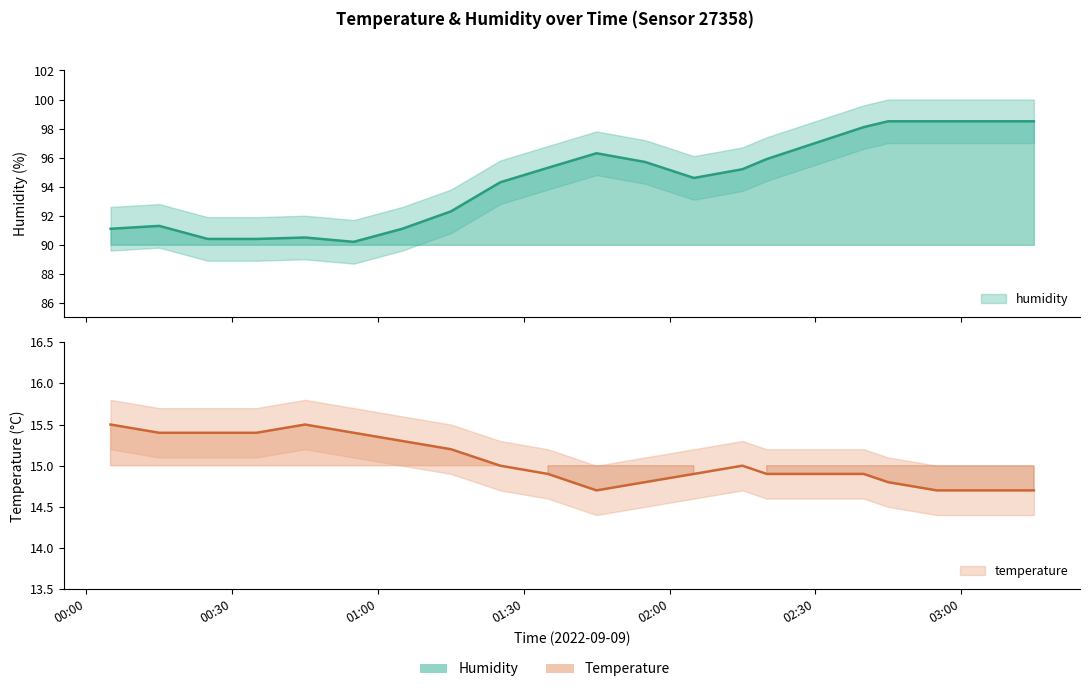

What is the spread (max minus min) of values at 00:44?

75.0